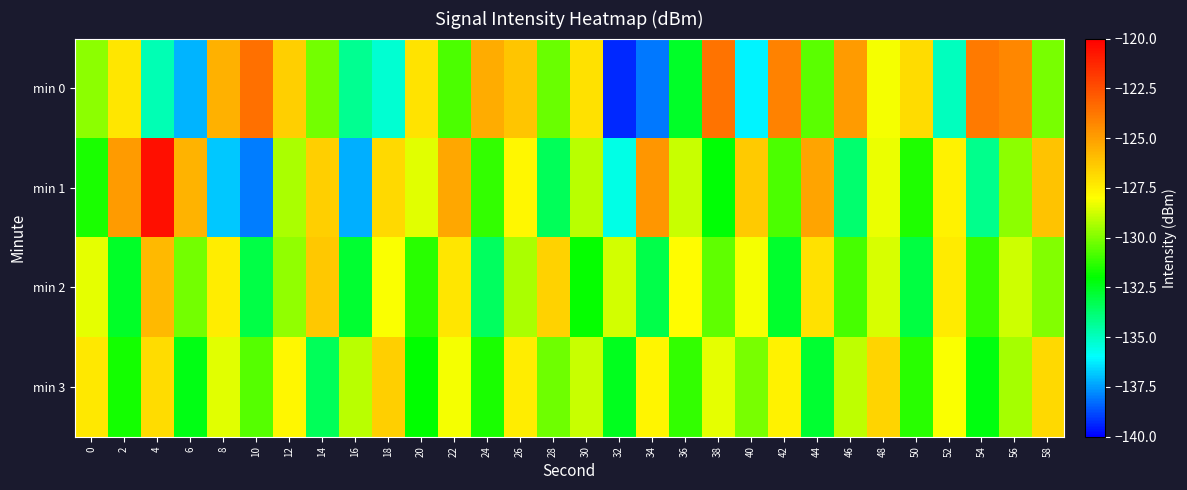

Reading left to right, extract all data points from this chart.

min 0: 0=-129.8	2=-127.2	4=-134.8	6=-137.1	8=-125.5	10=-123.5	12=-126.5	14=-130.2	16=-134.3	18=-135.2	20=-127.1	22=-130.8	24=-125.4	26=-126.2	28=-130.4	30=-127.0	32=-139.3	34=-138.0	36=-132.6	38=-123.6	40=-136.1	42=-124.1	44=-130.6	46=-124.9	48=-128.2	50=-126.9	52=-134.9	54=-123.9	56=-124.2	58=-130.1
min 1: 0=-131.6	2=-124.8	4=-120.5	6=-125.7	8=-136.8	10=-138.0	12=-129.3	14=-126.5	16=-137.2	18=-126.8	20=-128.5	22=-125.3	24=-131.2	26=-127.8	28=-133.4	30=-129.1	32=-135.6	34=-124.7	36=-128.9	38=-132.1	40=-126.4	42=-130.8	44=-125.2	46=-133.7	48=-128.3	50=-131.5	52=-127.6	54=-134.2	56=-129.8	58=-126.1
min 2: 0=-128.4	2=-132.6	4=-125.8	6=-130.2	8=-127.5	10=-133.1	12=-129.7	14=-126.3	16=-132.8	18=-128.1	20=-131.4	22=-127.2	24=-133.5	26=-129.3	28=-126.6	30=-131.9	32=-128.7	34=-133.2	36=-127.9	38=-130.5	40=-128.2	42=-132.7	44=-127.1	46=-130.9	48=-128.6	50=-133.0	52=-127.4	54=-131.1	56=-128.8	58=-130.0
min 3: 0=-127.3	2=-131.7	4=-126.9	6=-132.3	8=-128.5	10=-130.7	12=-127.8	14=-133.4	16=-129.1	18=-126.5	20=-132.0	22=-128.2	24=-131.6	26=-127.5	28=-130.3	30=-128.9	32=-132.5	34=-127.7	36=-131.2	38=-128.4	40=-130.1	42=-127.6	44=-132.8	46=-129.0	48=-126.7	50=-131.4	52=-128.1	54=-132.2	56=-129.4	58=-126.8